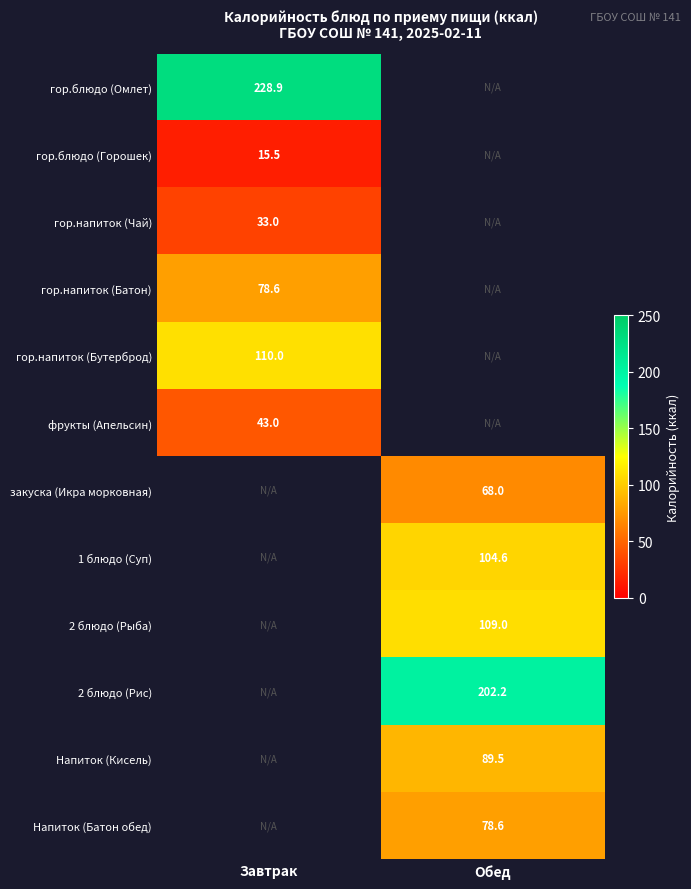

Is it true that 2 блюдо (Рыба) equals 153.4 at Обед?

False